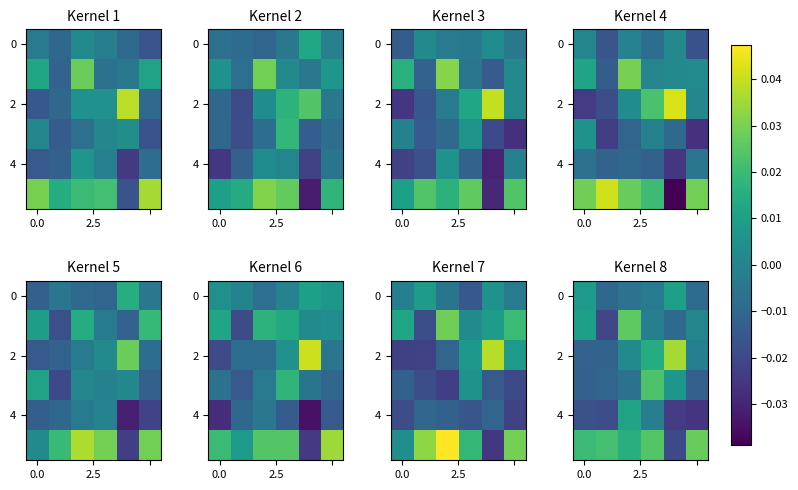

How many values in the 0 series exceed 0?

2